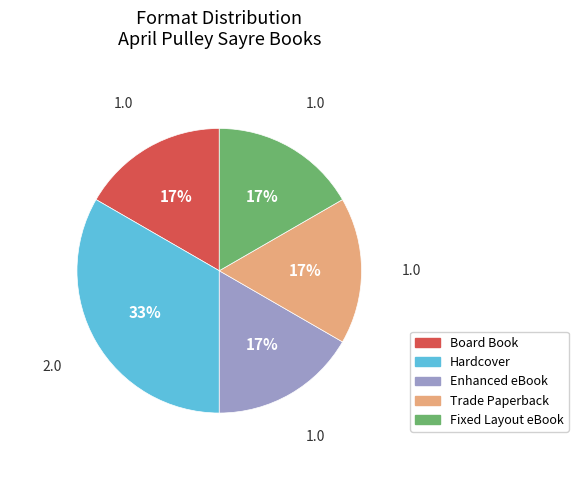

Is there a majority slice in this chart?

No